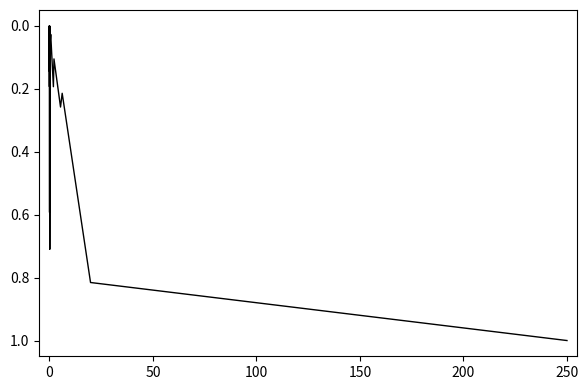

What is the average value?

0.2